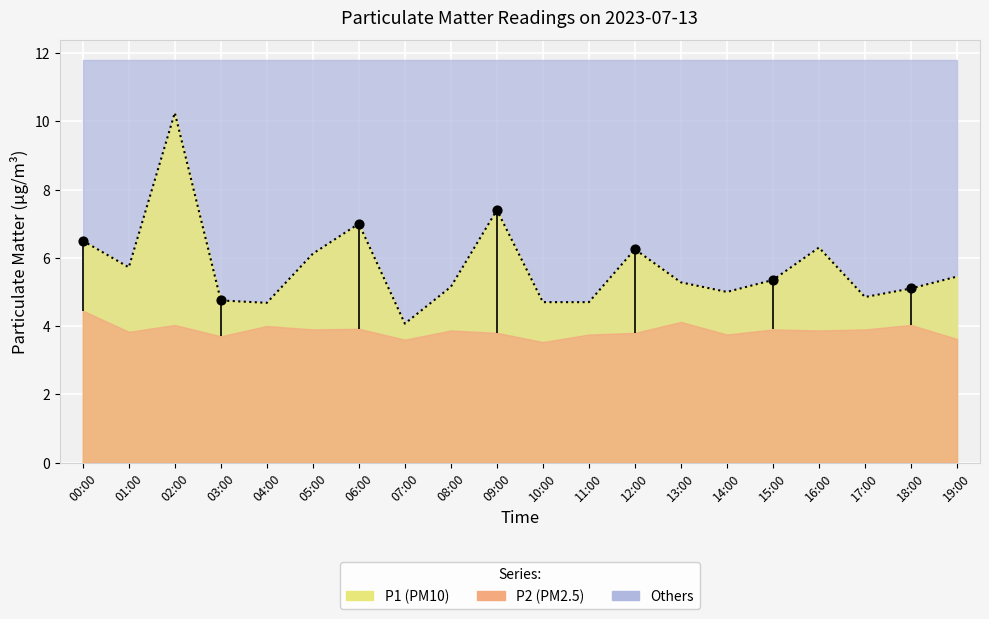

What is the change in value from 02:00 to 07:00?

-6.2